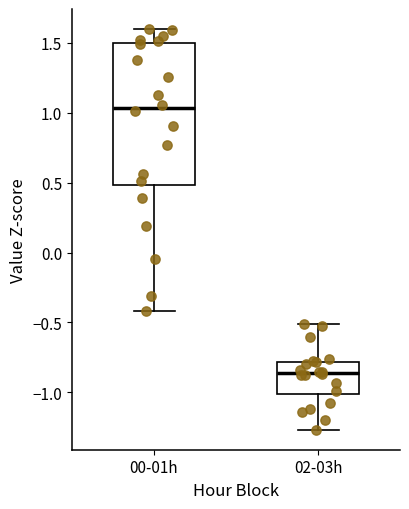

Which box's median line is the lowest?

02-03h